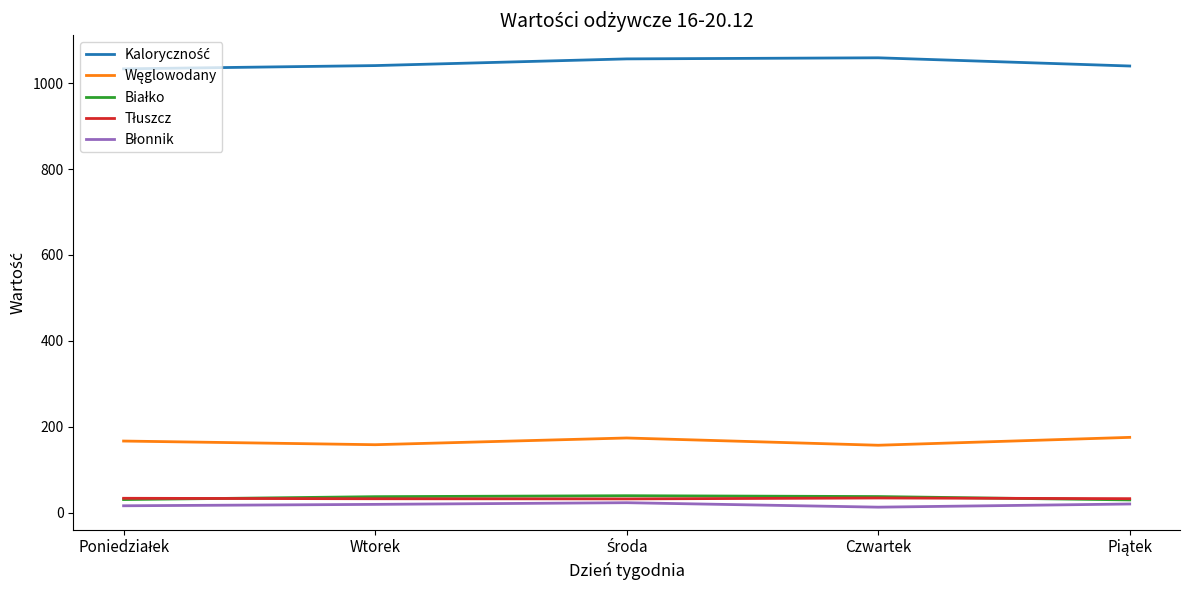

What is the spread (max minus min) of values at Piątek?

1019.8